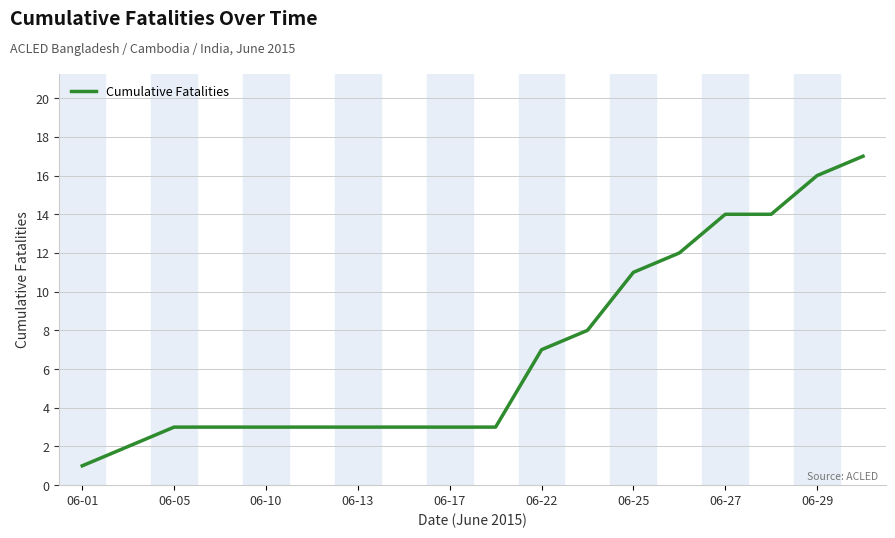

Does the chart display data point markers on the line(s)?

No